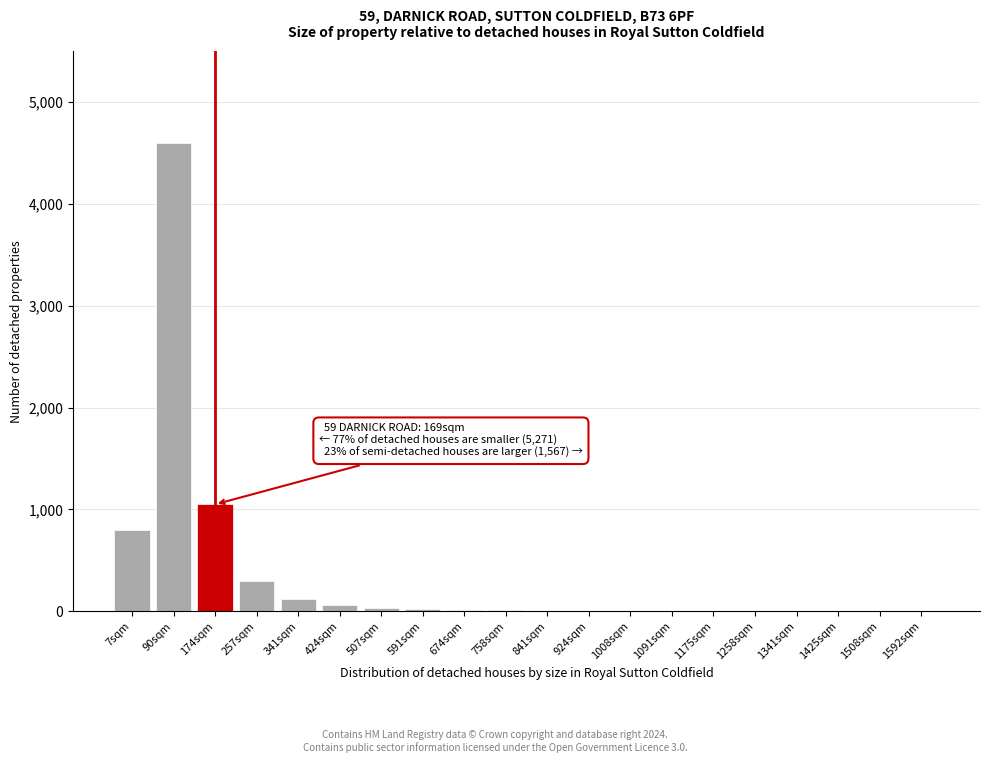

At which label is the value closest to 2300?

174sqm